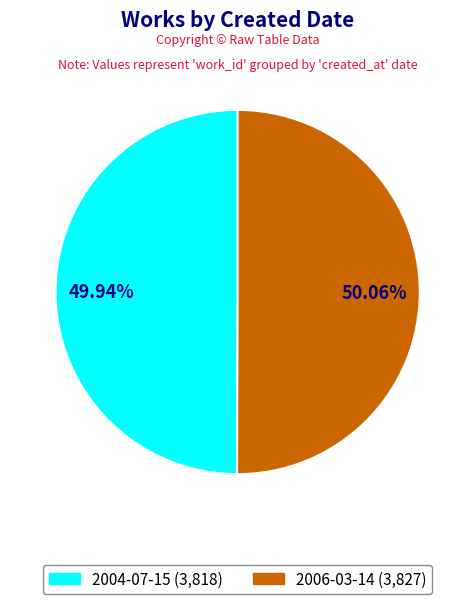

Is it true that 2004-07-15 is 50% of the pie?

True